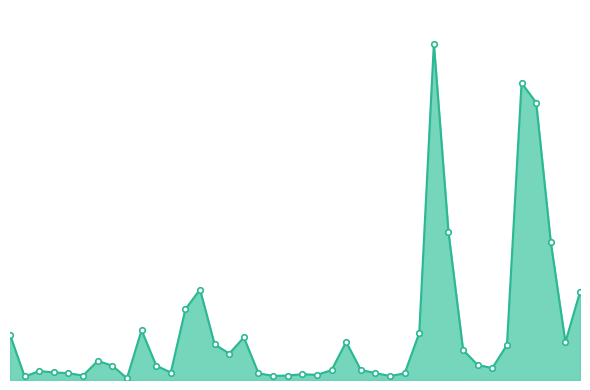

How many categories are shown in the chart?

40